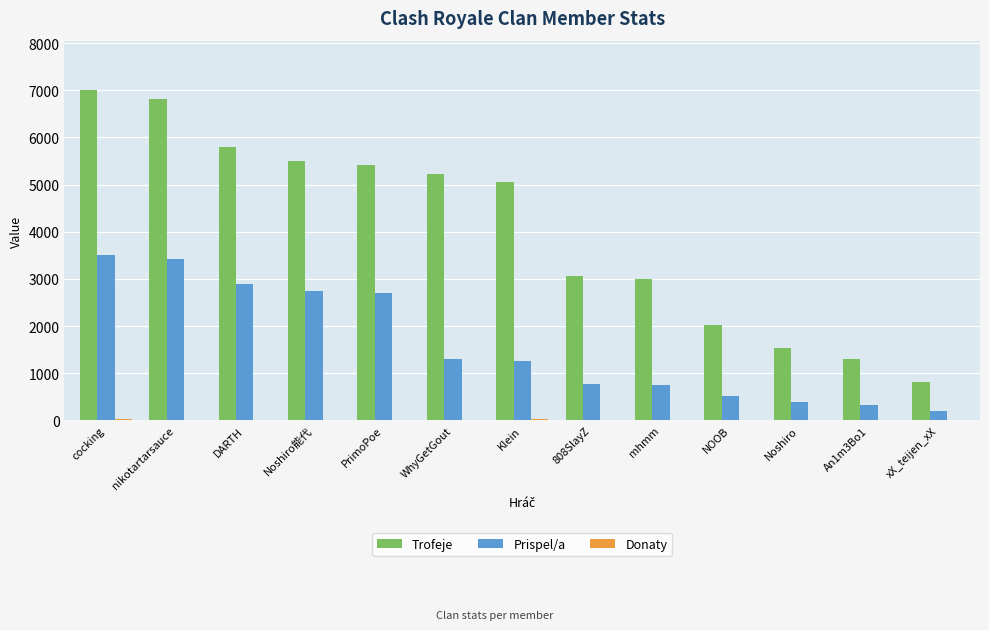

Does the chart contain stacked bars?

No